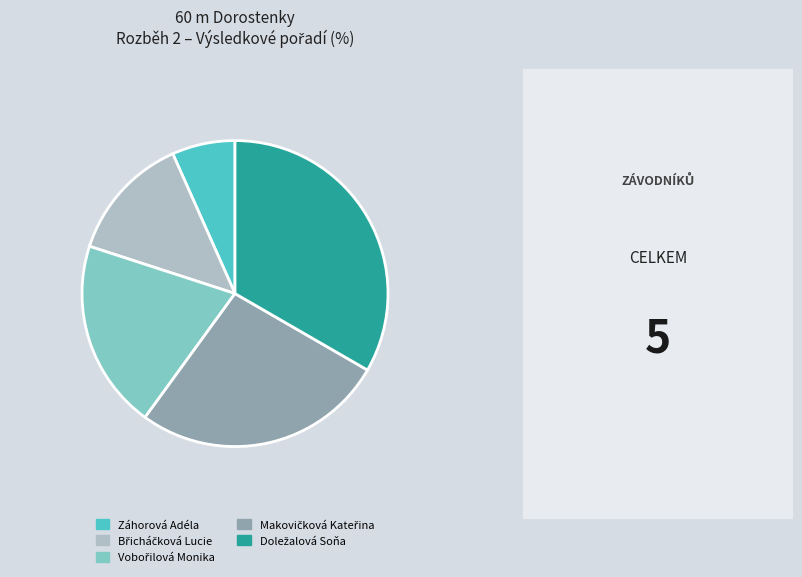

True or false: Záhorová Adéla accounts for 18% of the total.

False